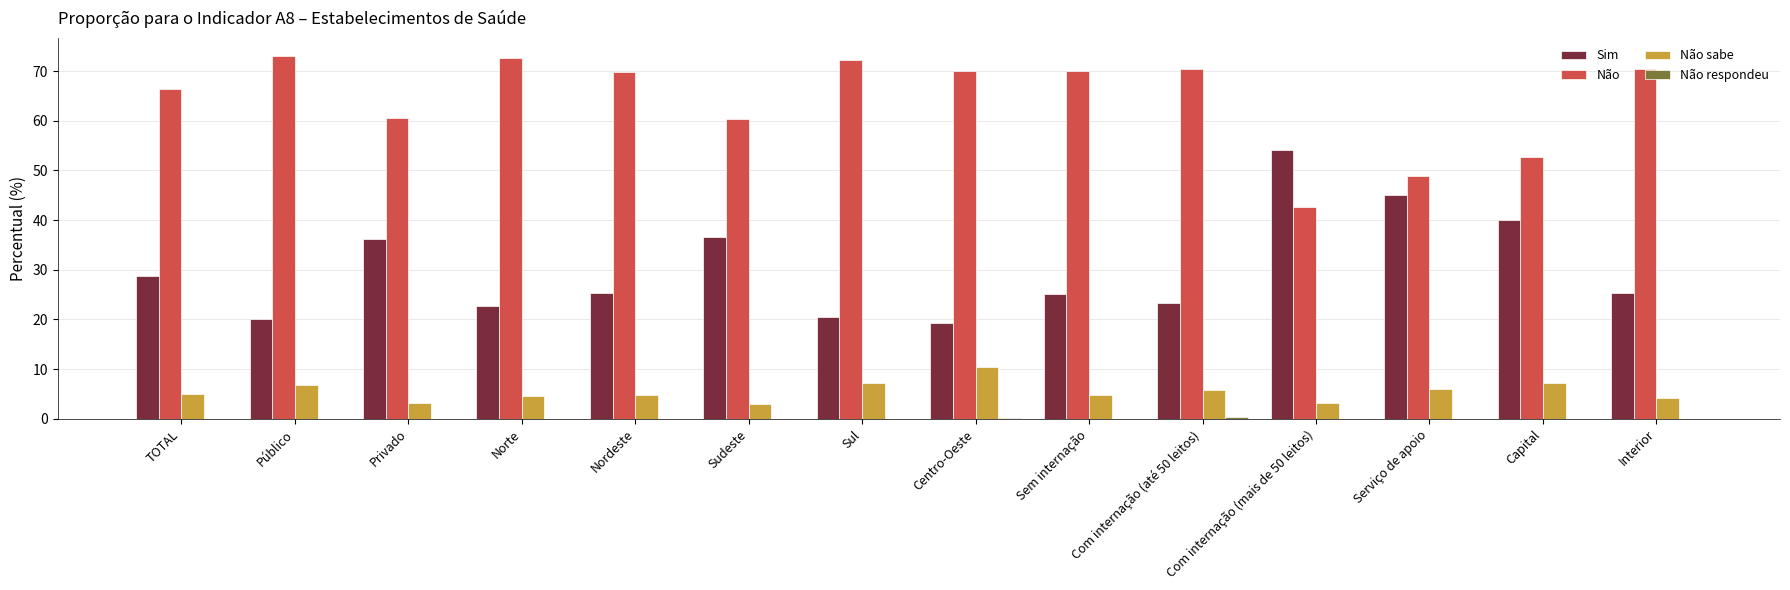

Which series has the largest range (max minus min)?

Sim